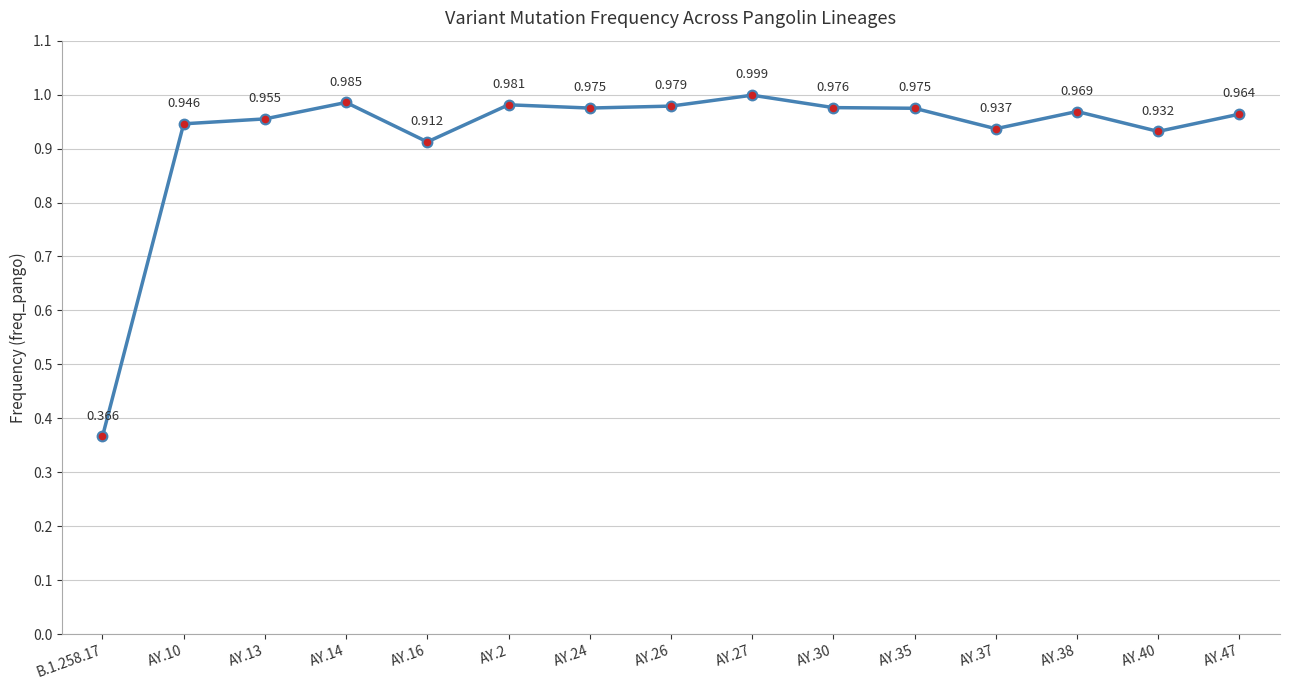

The value at AY.26 is 0.6. True or false?

False